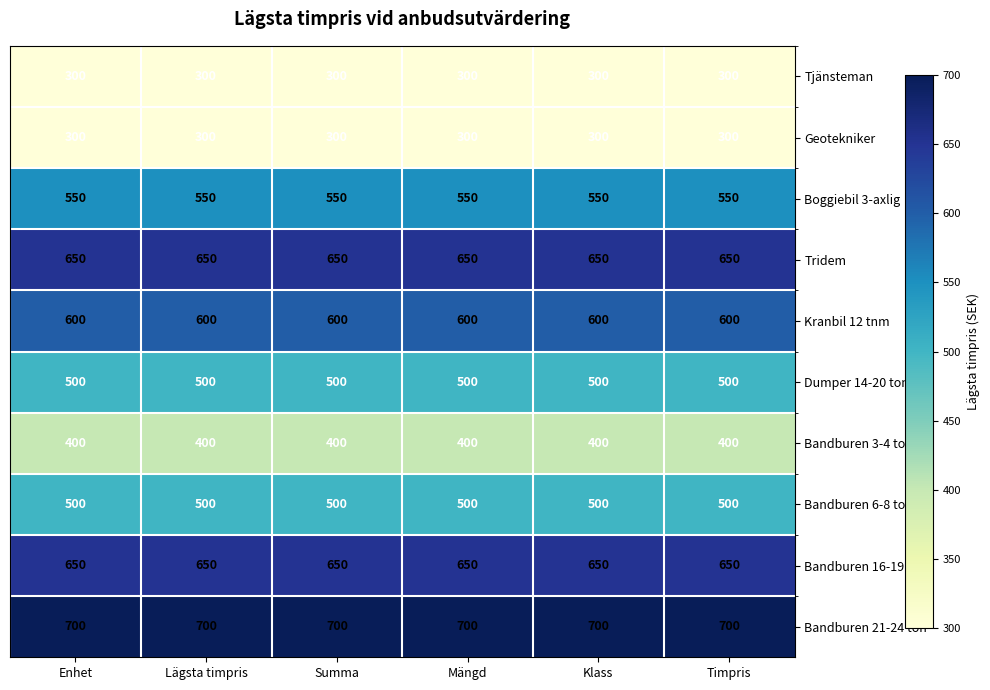

What is the difference between the highest and lowest values at Timpris?

400